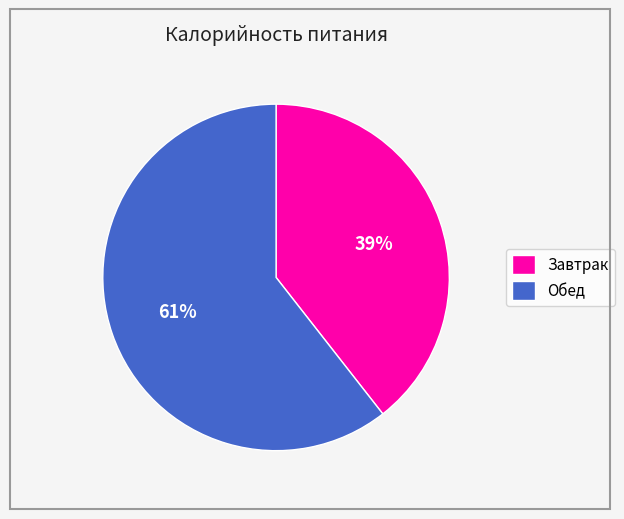

The Обед slice represents 68% of the pie. True or false?

False